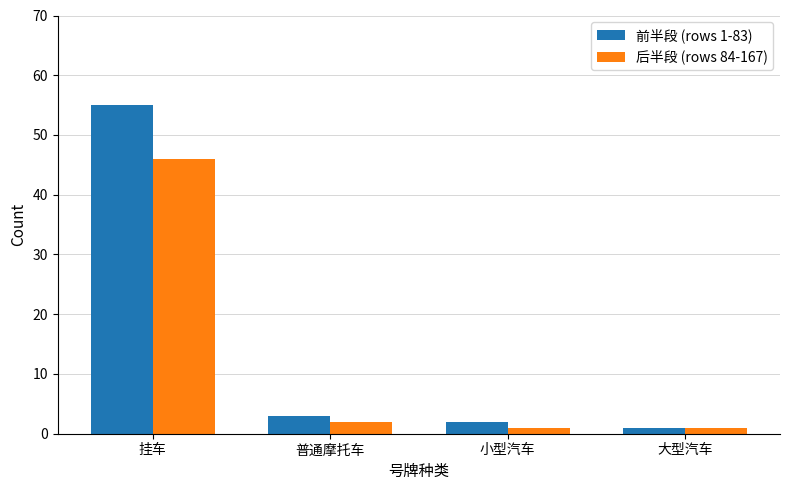

At which category is the sum across all series the highest?

挂车